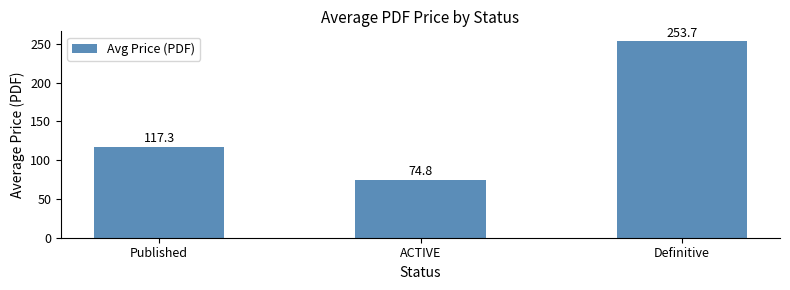

What is the average value?

148.6